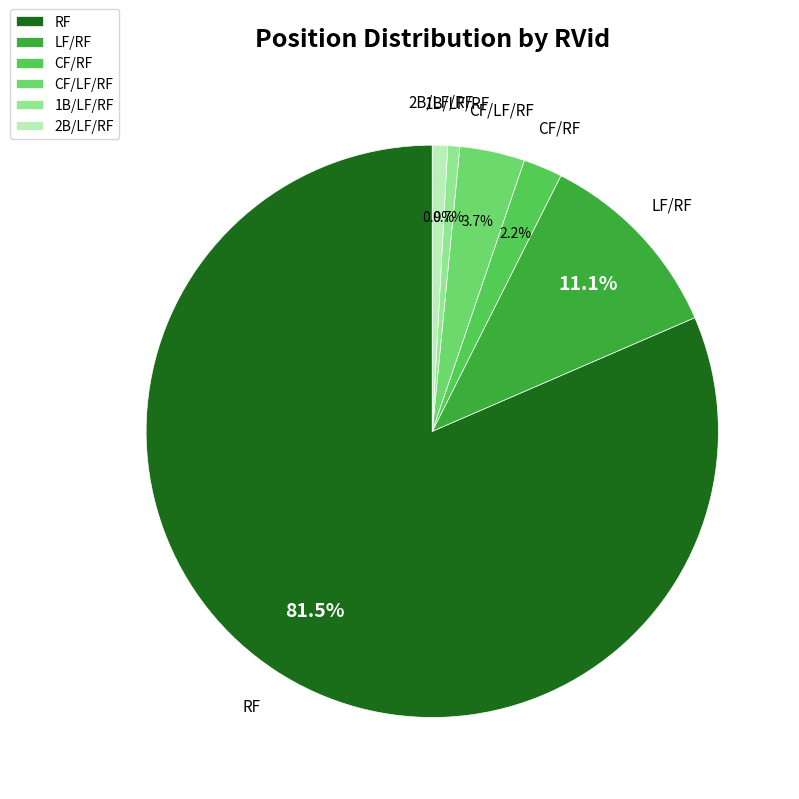

Between 2B/LF/RF and CF/RF, which is larger?

CF/RF